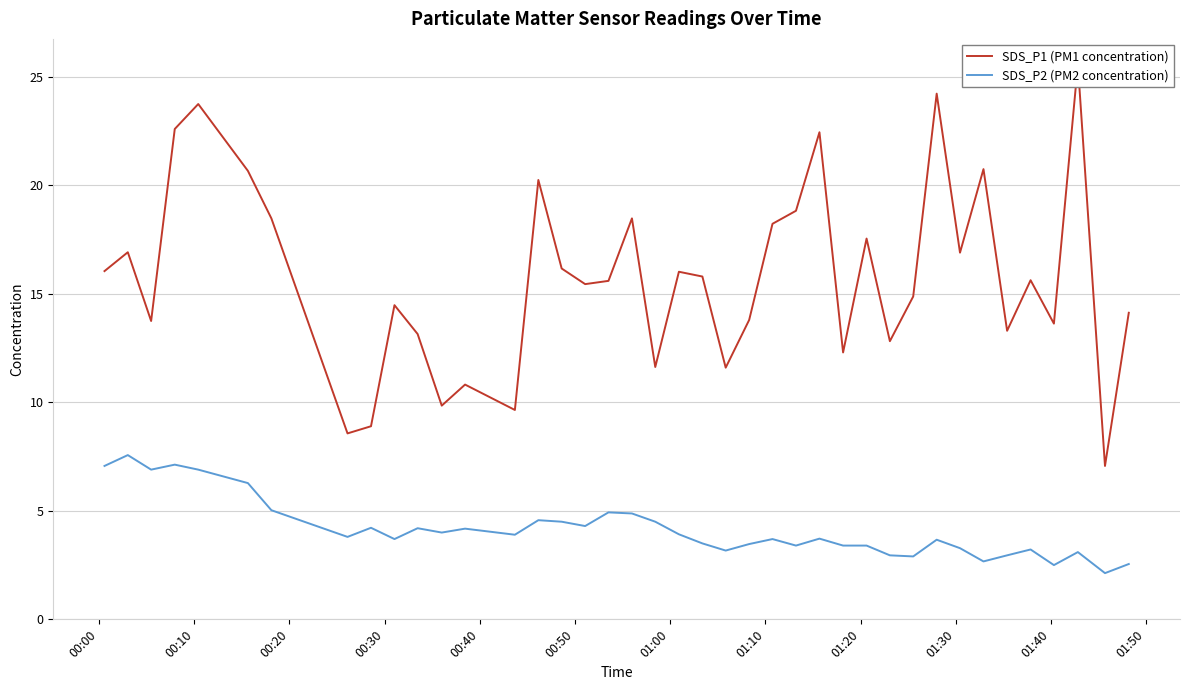

Rank the series by their maximum value, from lowest to highest.

SDS_P2 (PM2 concentration), SDS_P1 (PM1 concentration)